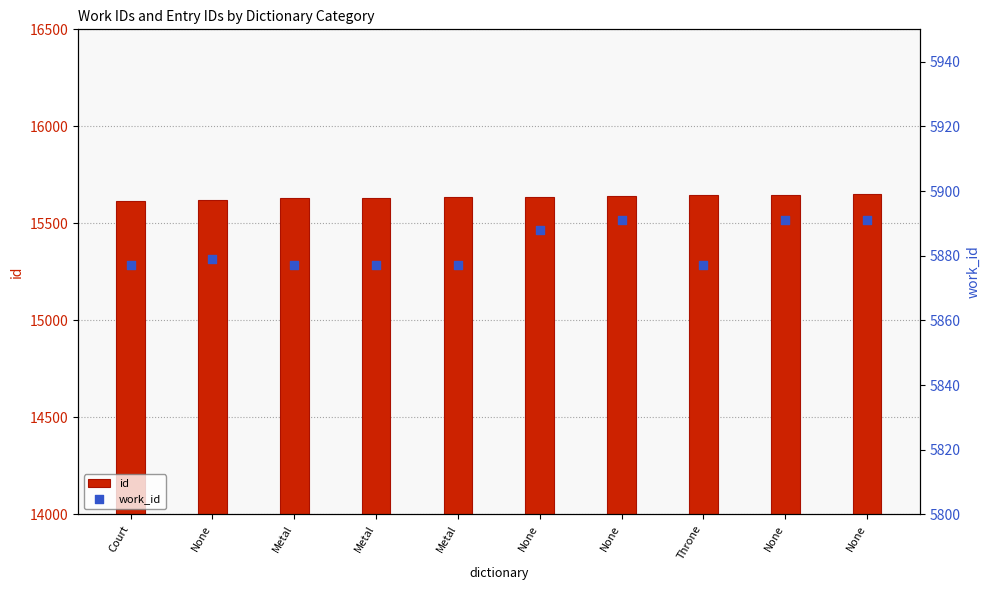

At which category is the sum across all series the highest?

None